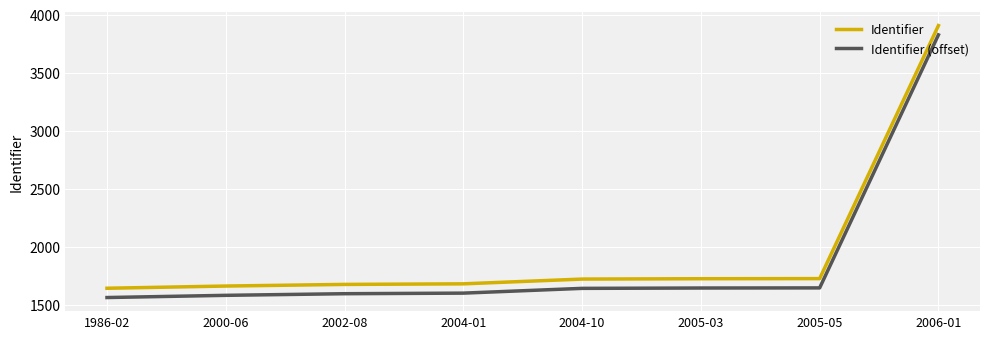

Count the number of data series in this chart.

2